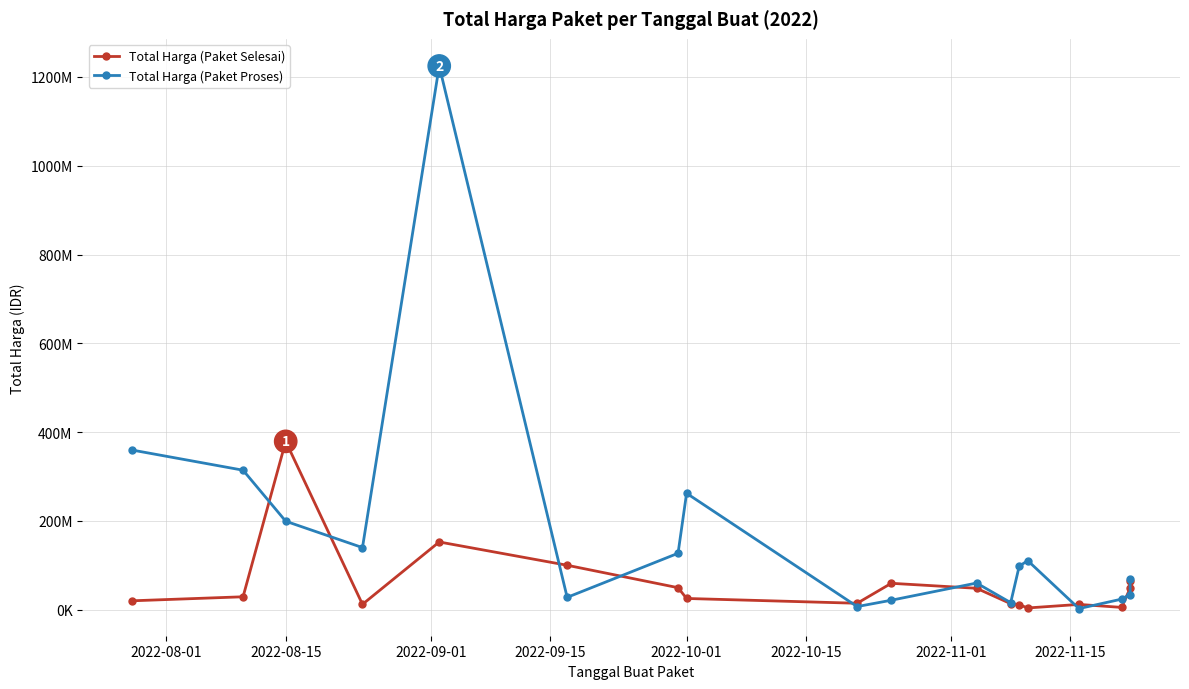

What is the total value across all series at 2022-08-01?

379450000